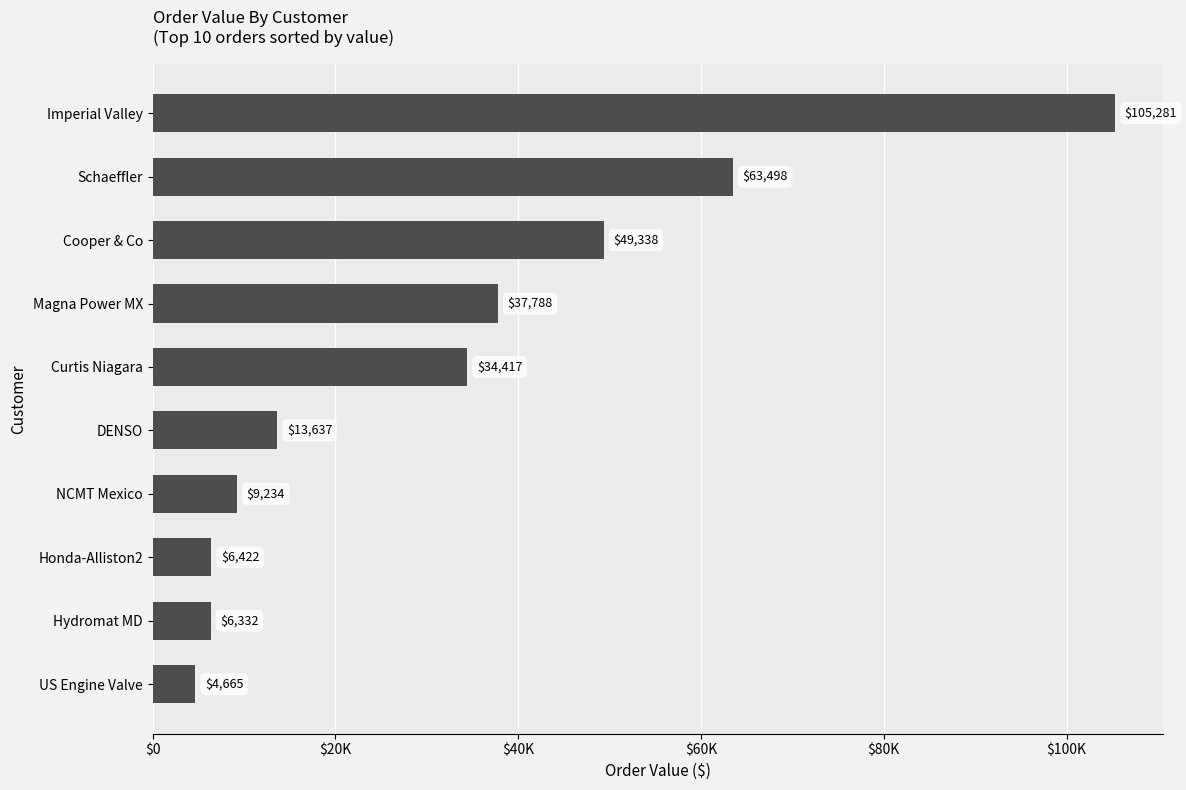

How many categories are shown in the chart?

10